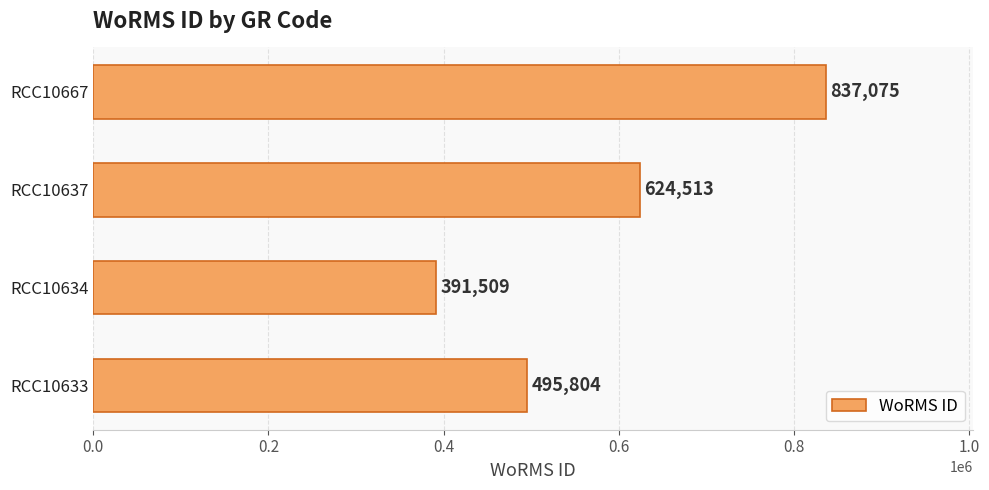

Does the chart contain stacked bars?

No